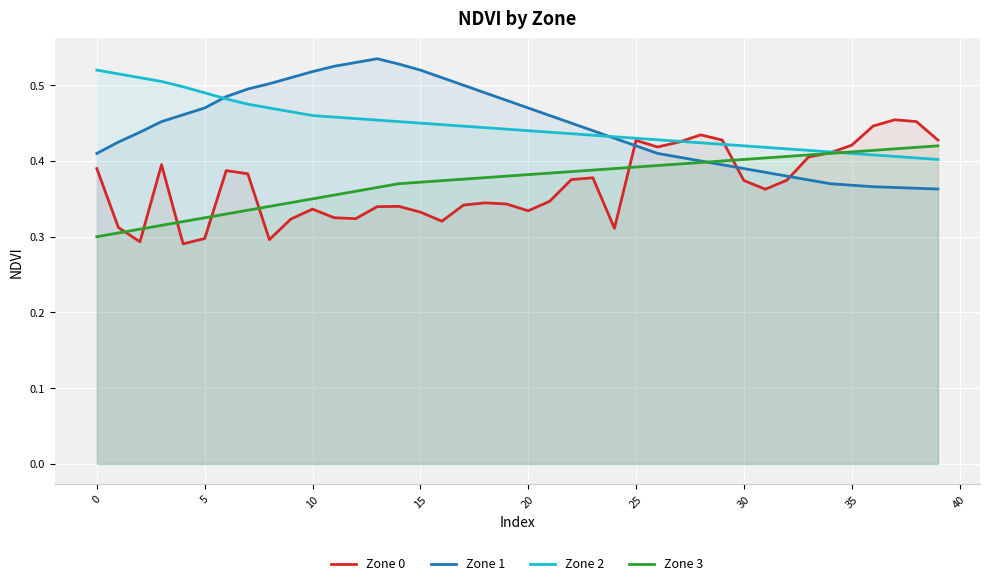

What is the difference between the maximum and minimum values in the Zone 1 series?

0.2